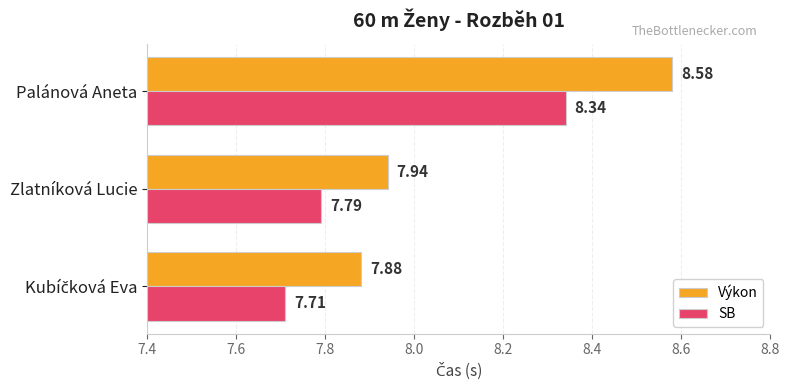

List the series in order of their overall mean, lowest first.

SB, Výkon